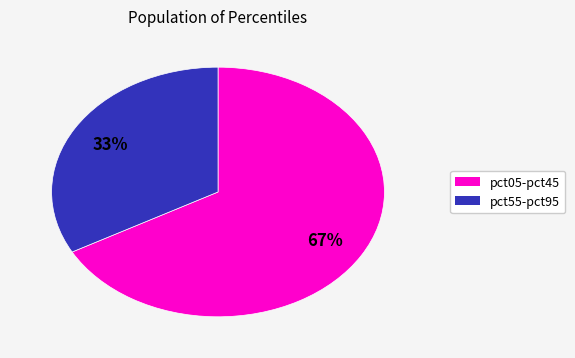

To the nearest percent, what is the average slice percentage?

50%